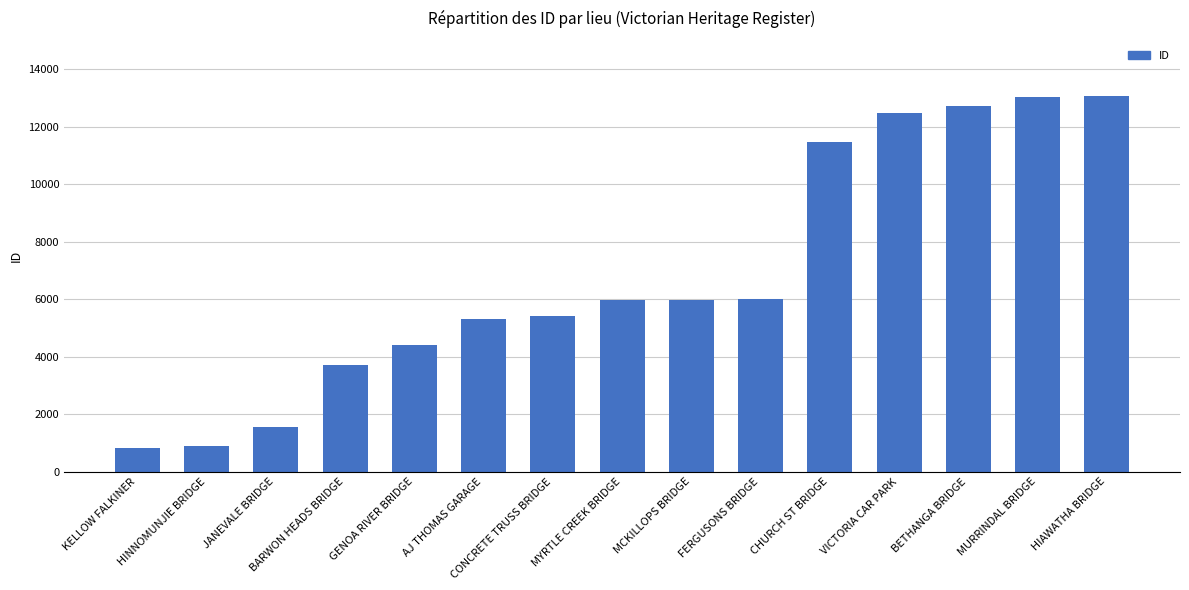

Is it true that the value at BARWON HEADS BRIDGE is 3717?

True